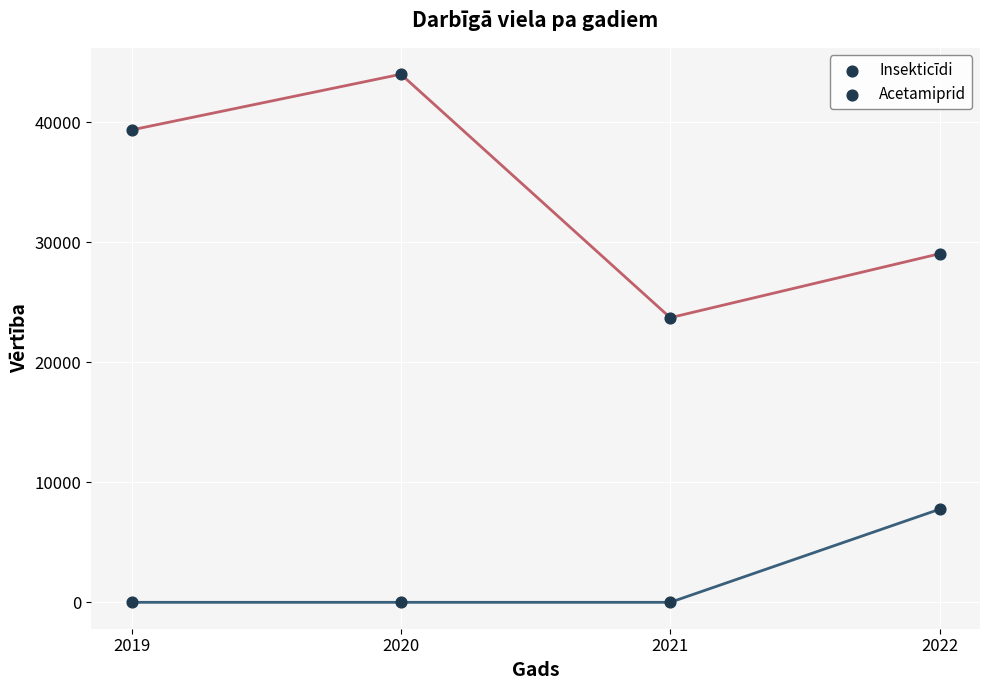

Count the number of points in this scatter plot.

8